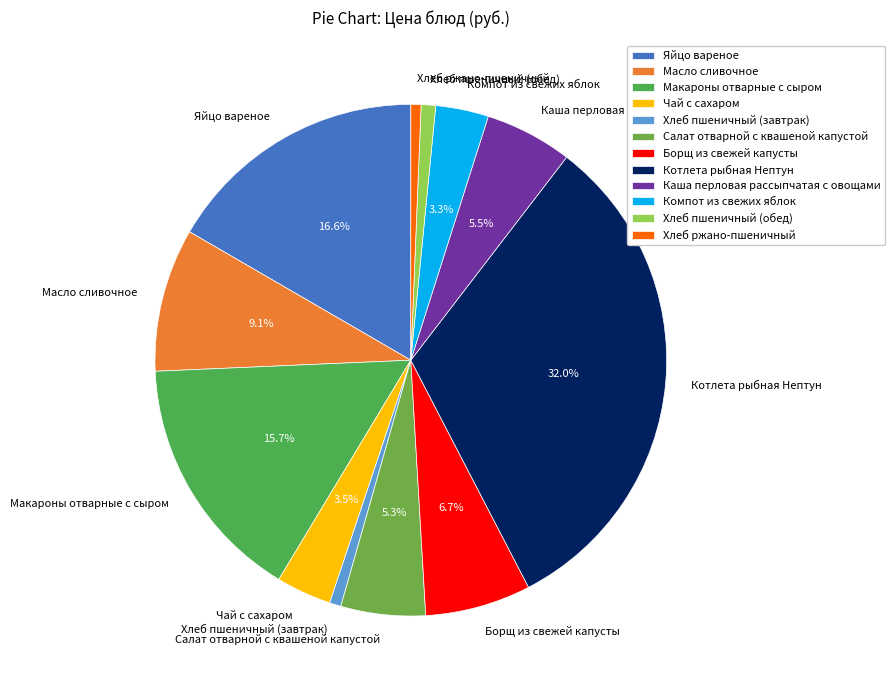

Count the number of slices in the pie.

12